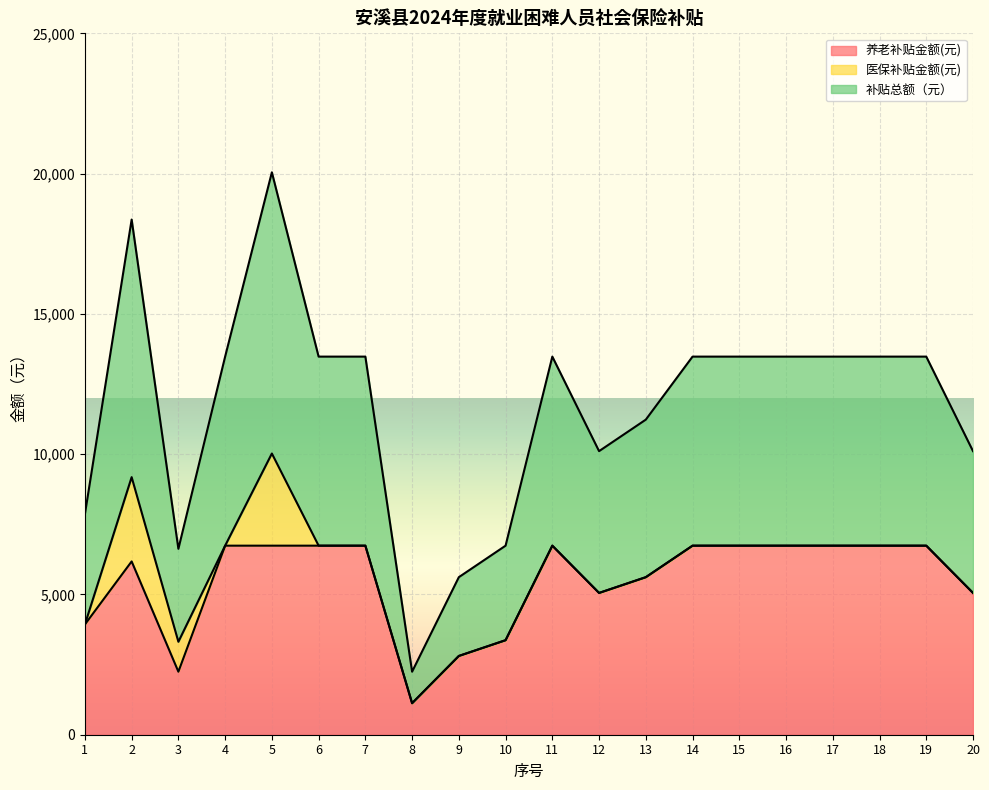

What is the minimum value for 养老补贴金额(元)?

1123.1